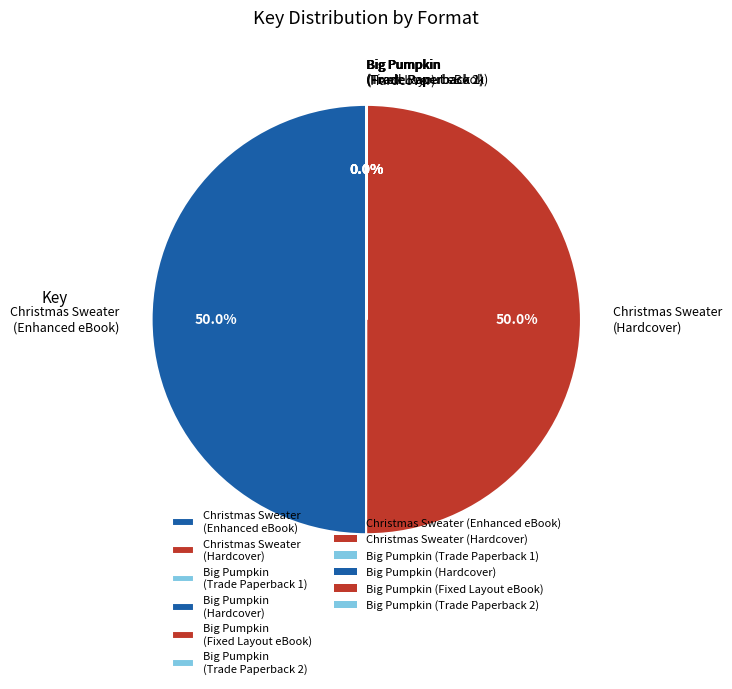

To the nearest percent, what is the difference between the largest and smallest slice percentages?

50%